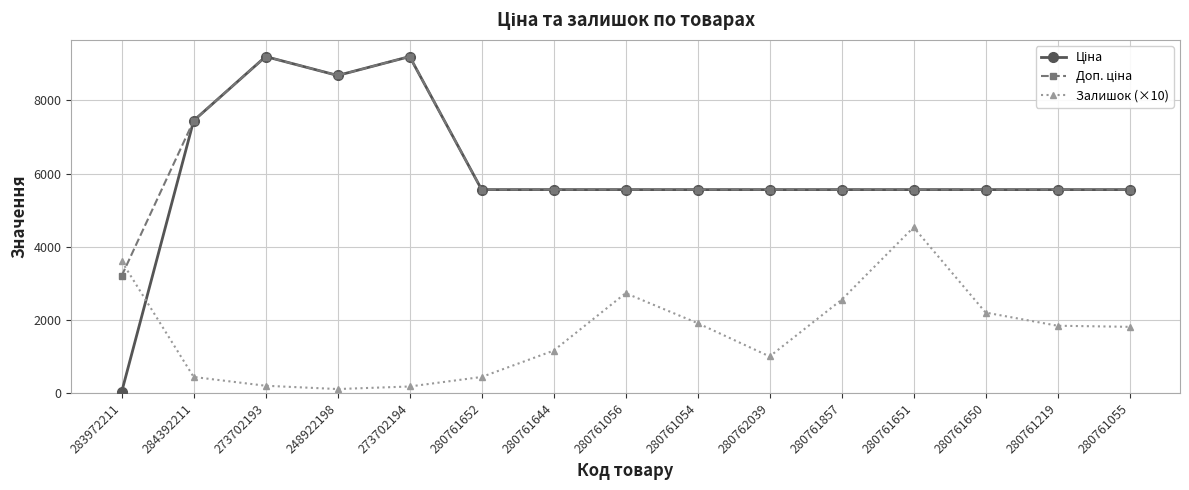

What is the maximum value shown in the chart?

9196.3